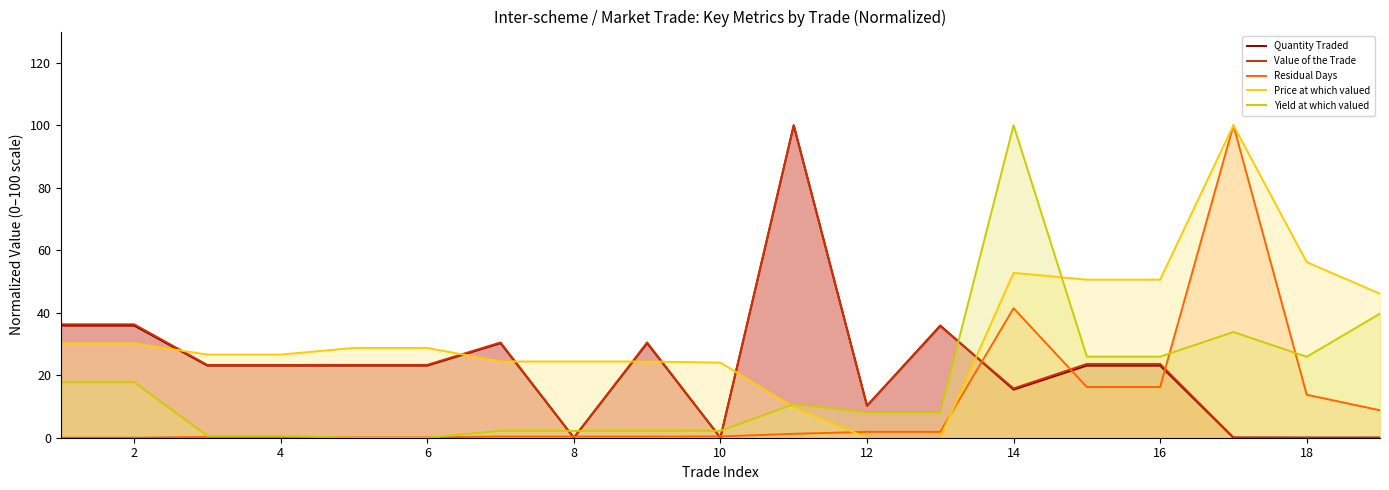

What is the maximum value for Quantity Traded?

100.0